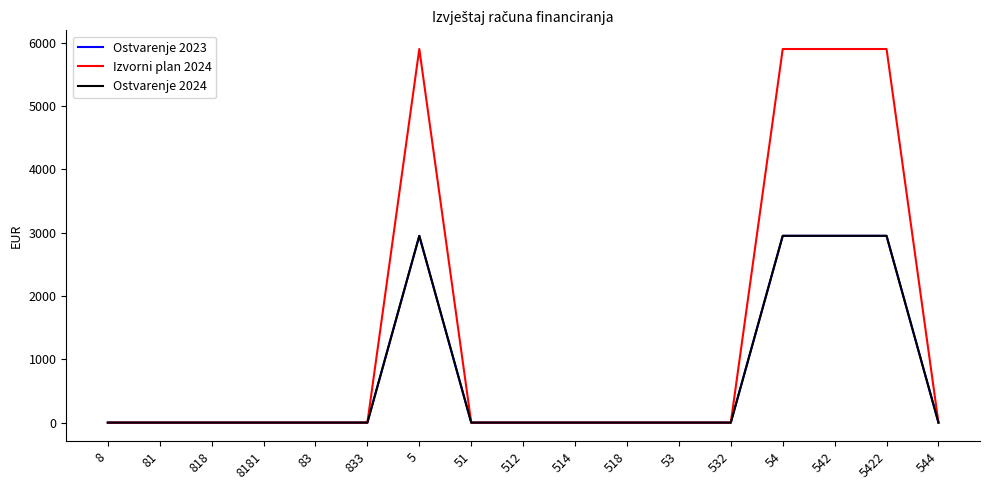

Does the chart have visible grid lines?

No